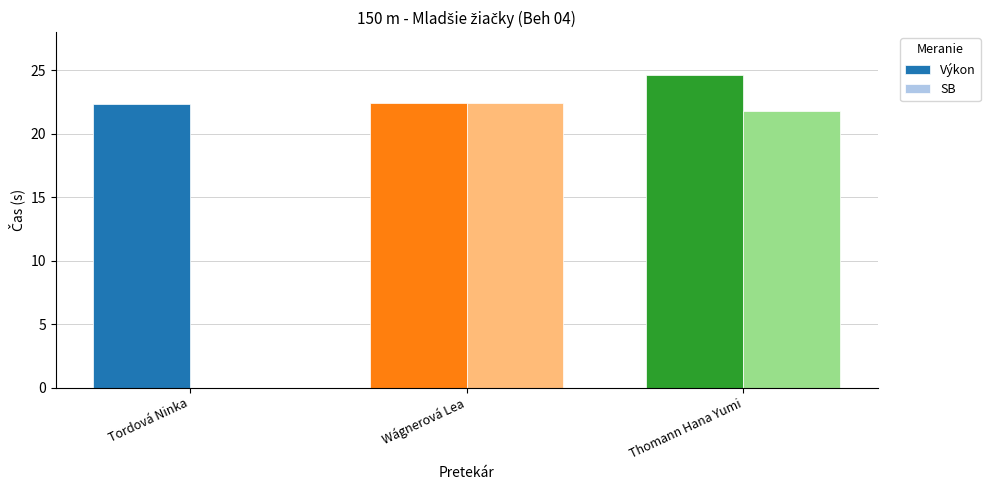

What is the greatest value displayed?

24.6